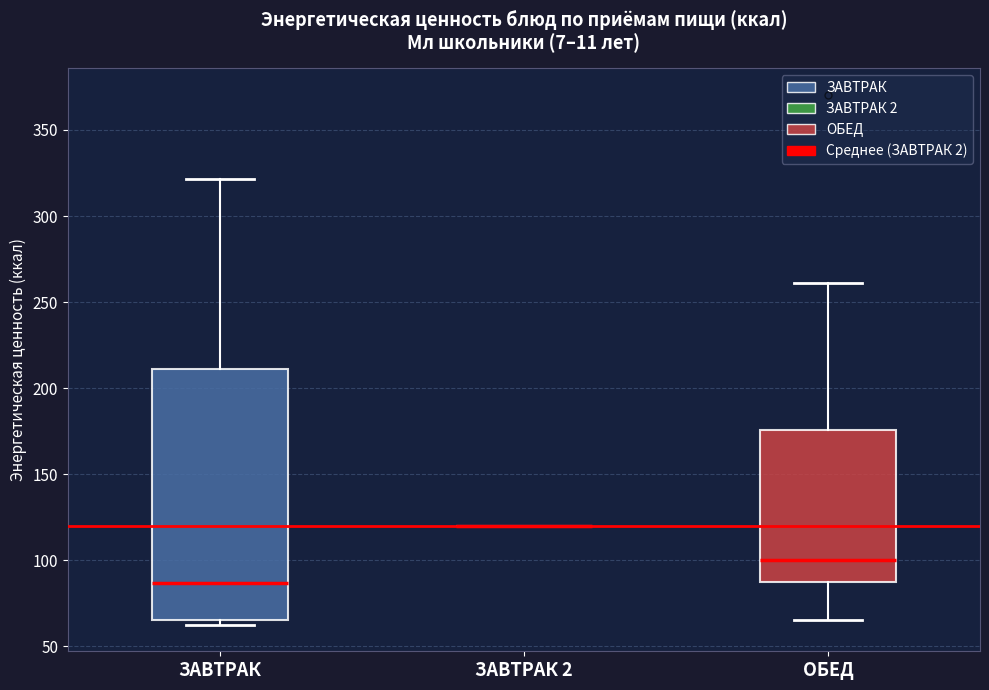

Where does the median line of the box for ОБЕД sit on the y-axis? The values are not printed on the chart, so give them approximately, as read against the axis.

100